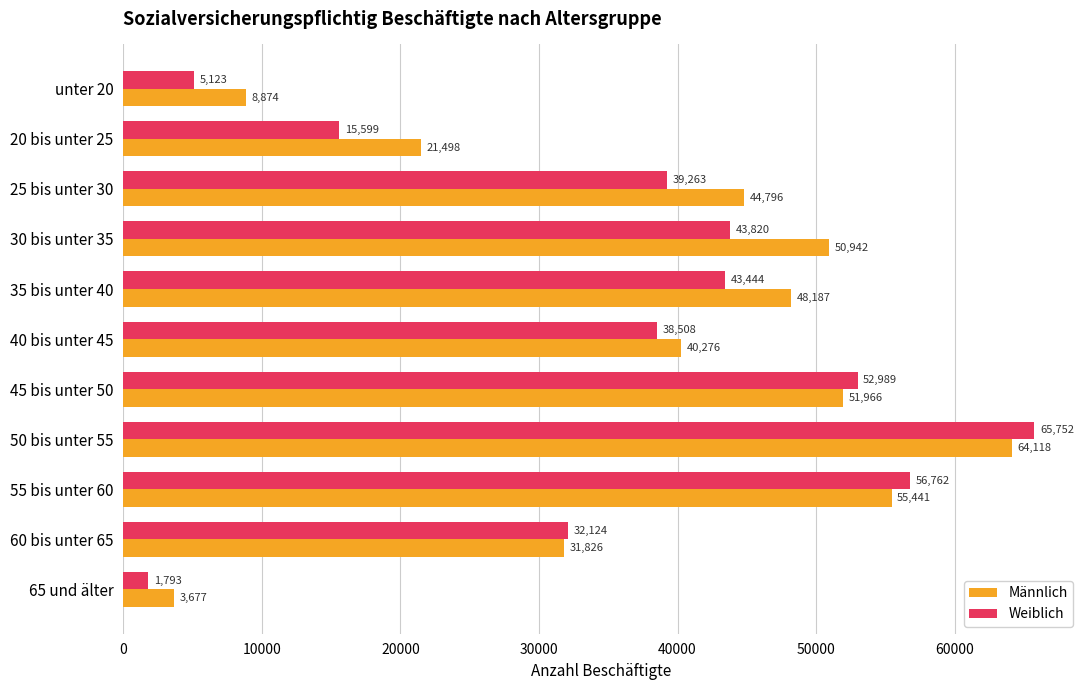

What is the difference between the second highest and second lowest values in the Männlich series?

46567